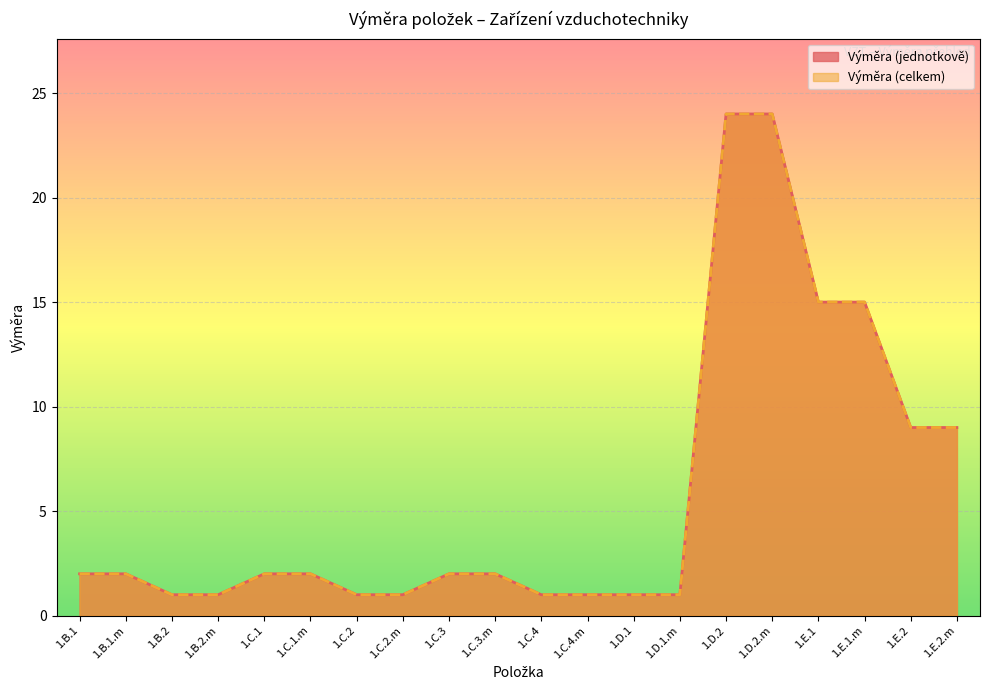

Which category has the lowest value in the Výměra (jednotkově) series?

1.B.2